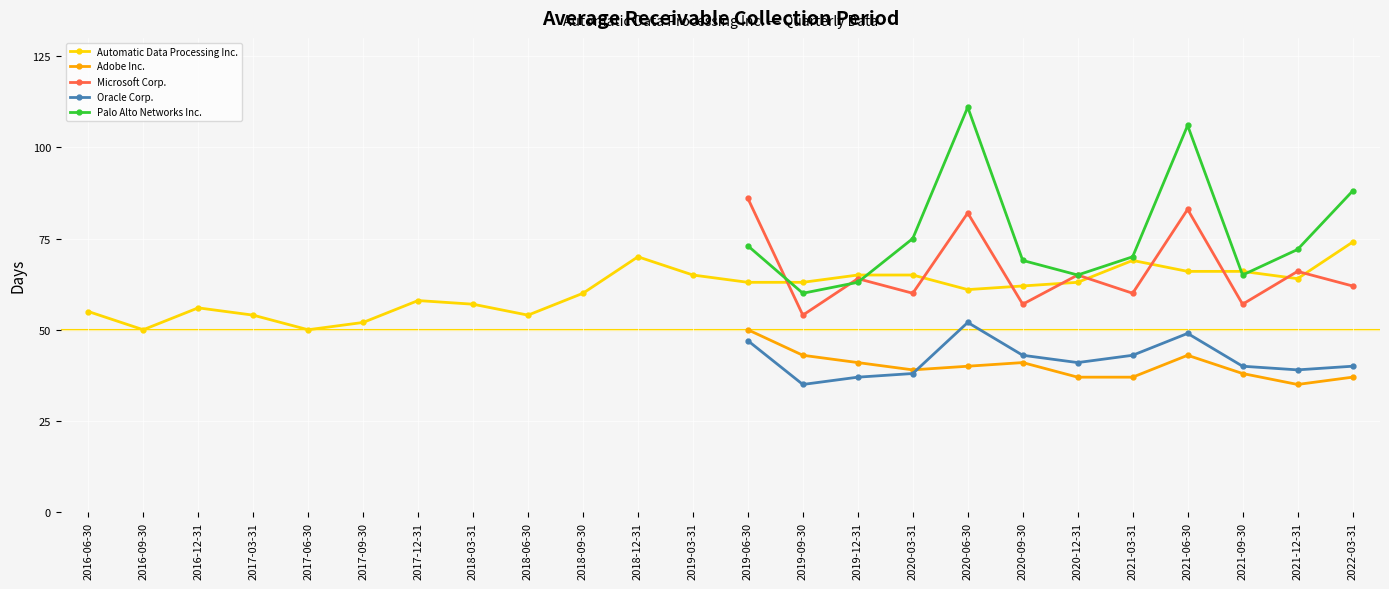

What is the sum of all Oracle Corp. values?

504